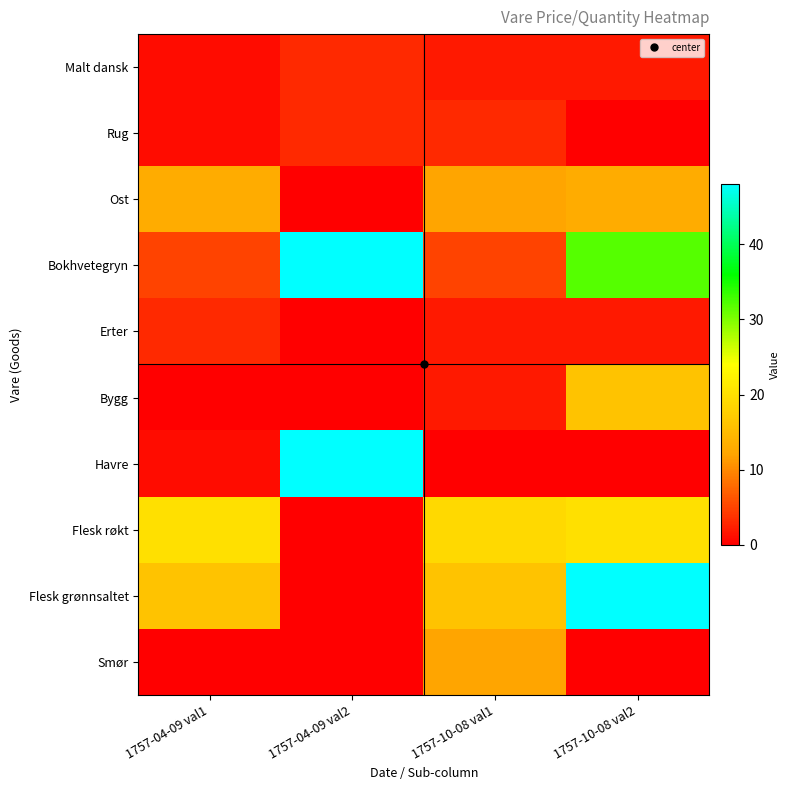

Reading right to left, extract all data points from this chart.

Malt dansk: 1757-10-08 val2=2	1757-10-08 val1=2	1757-04-09 val2=3	1757-04-09 val1=1
Rug: 1757-10-08 val2=0	1757-10-08 val1=3	1757-04-09 val2=3	1757-04-09 val1=1
Ost: 1757-10-08 val2=13	1757-10-08 val1=12	1757-04-09 val2=0	1757-04-09 val1=13
Bokhvetegryn: 1757-10-08 val2=32	1757-10-08 val1=5	1757-04-09 val2=48	1757-04-09 val1=5
Erter: 1757-10-08 val2=2	1757-10-08 val1=2	1757-04-09 val2=0	1757-04-09 val1=3
Bygg: 1757-10-08 val2=16	1757-10-08 val1=2	1757-04-09 val2=0	1757-04-09 val1=0
Havre: 1757-10-08 val2=0	1757-10-08 val1=0	1757-04-09 val2=48	1757-04-09 val1=1
Flesk røkt: 1757-10-08 val2=20	1757-10-08 val1=19	1757-04-09 val2=0	1757-04-09 val1=20
Flesk grønnsaltet: 1757-10-08 val2=48	1757-10-08 val1=16	1757-04-09 val2=0	1757-04-09 val1=16
Smør: 1757-10-08 val2=0	1757-10-08 val1=12	1757-04-09 val2=0	1757-04-09 val1=0